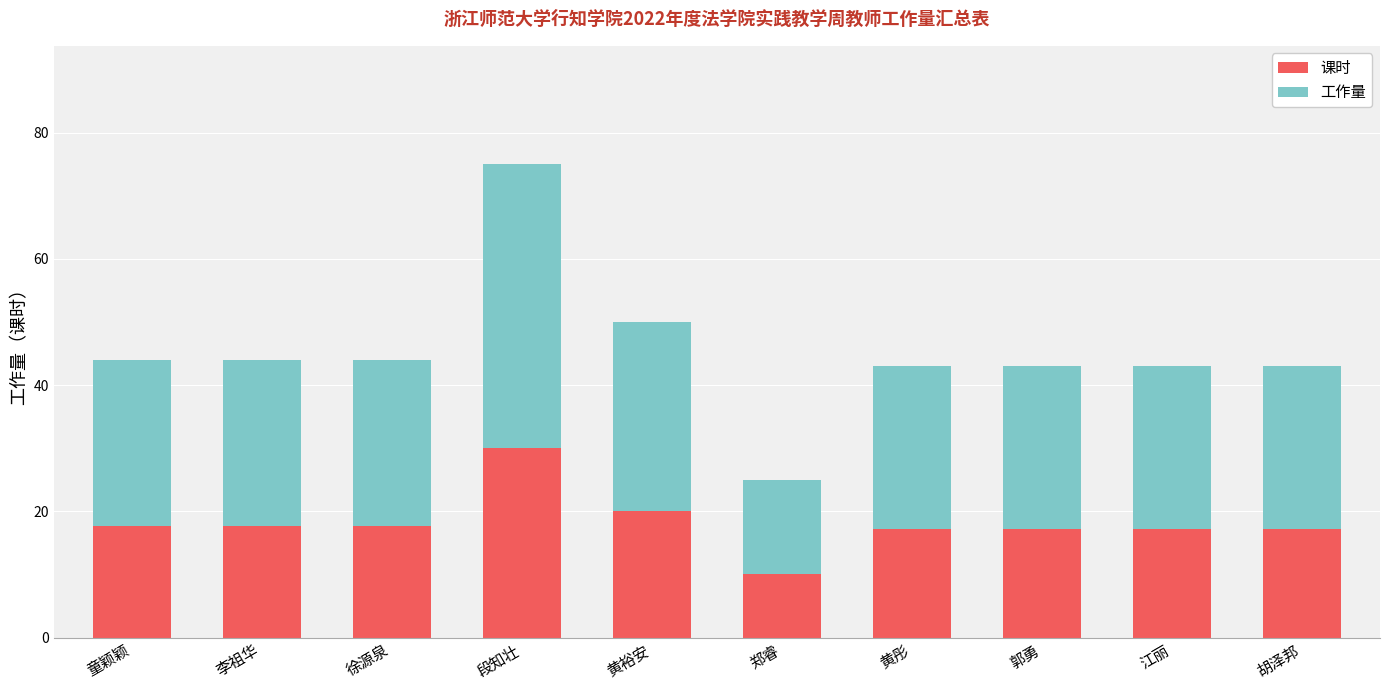

Reading left to right, list the values for the 课时 series.

童颖颖=17.6	李祖华=17.6	徐源泉=17.6	段知壮=30.0	黄裕安=20.0	郑睿=10.0	黄彤=17.2	郭勇=17.2	江丽=17.2	胡泽邦=17.2